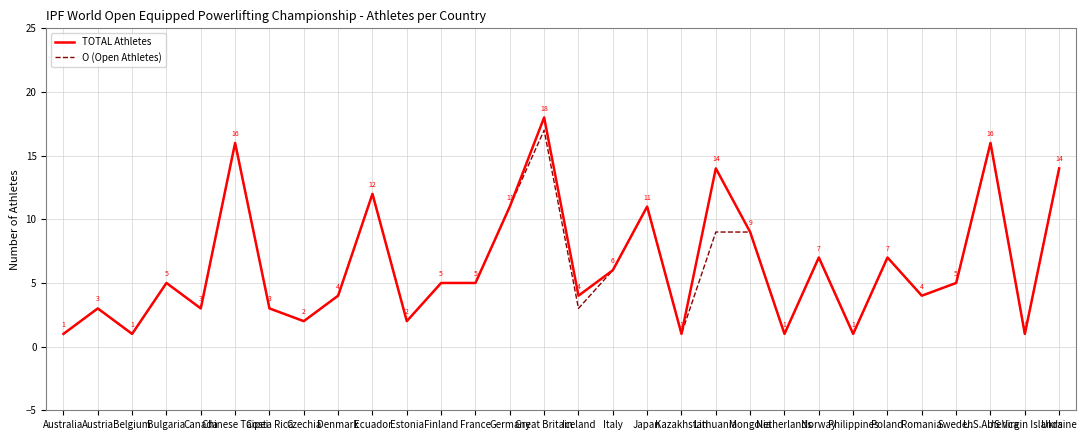

What position from the right is Czechia?

23